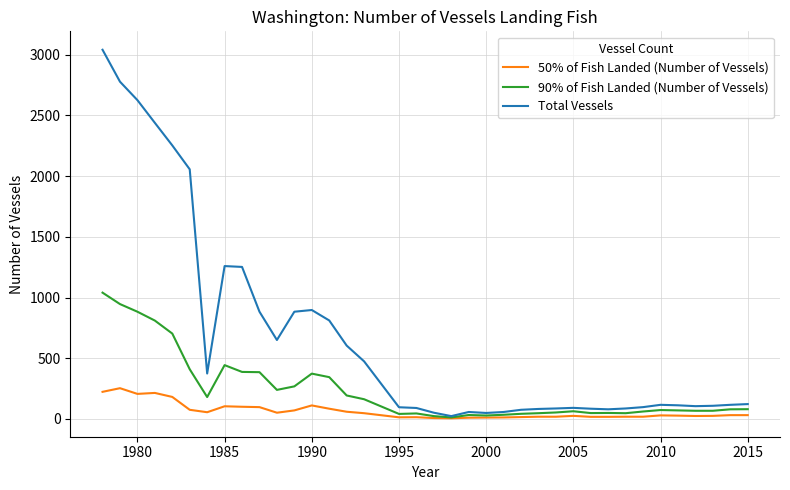

What is the smallest value displayed?

5